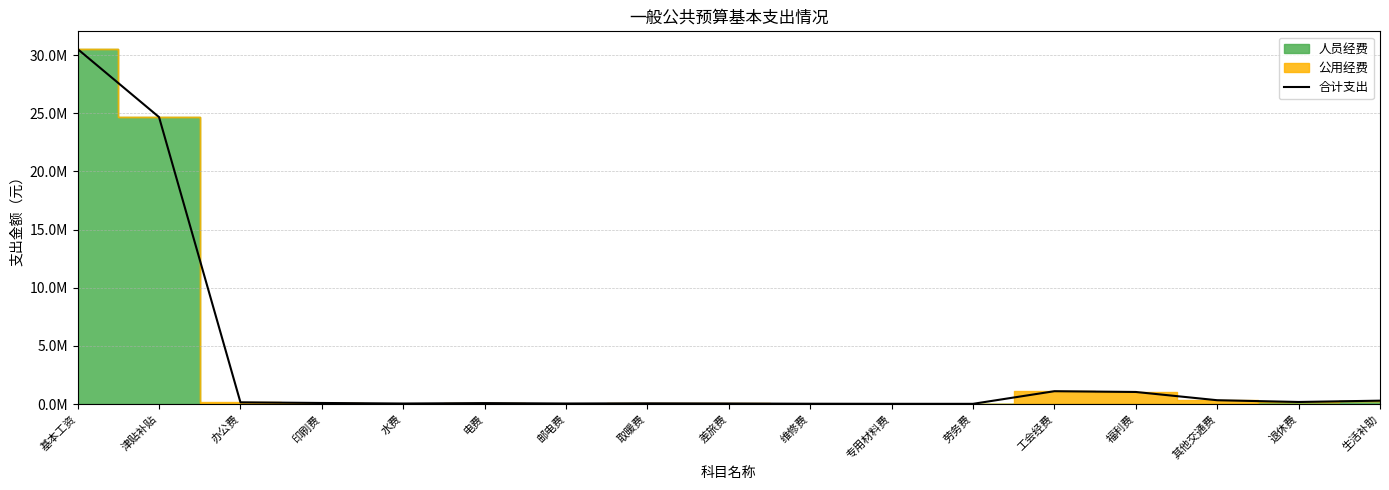

What is the difference between the maximum and second lowest values?

30494214